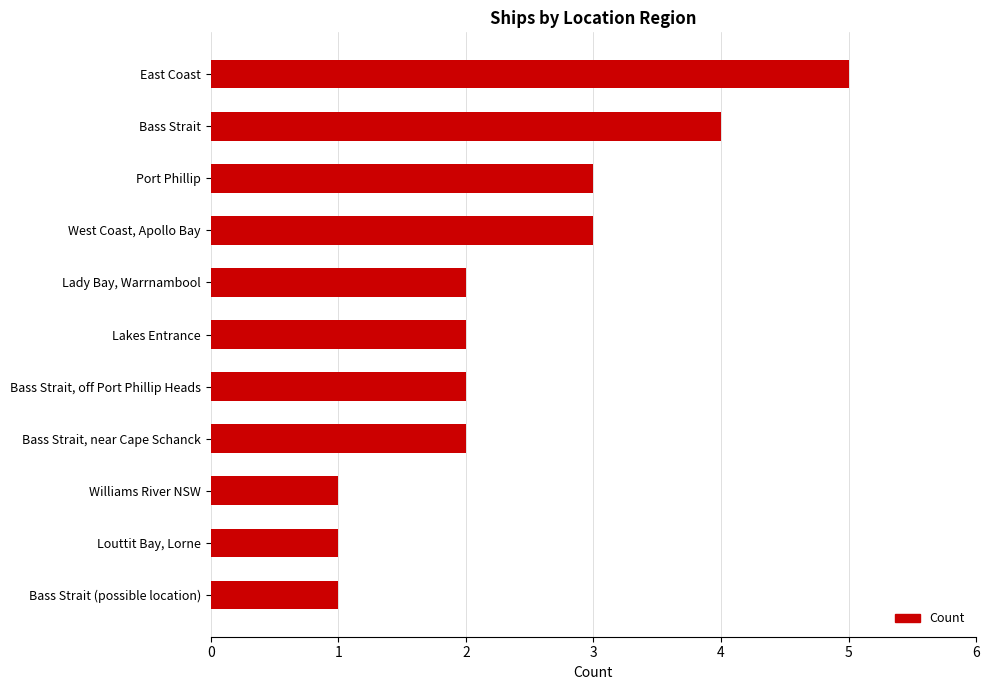

What is the label of the 4th bar from the bottom?

Bass Strait, near Cape Schanck